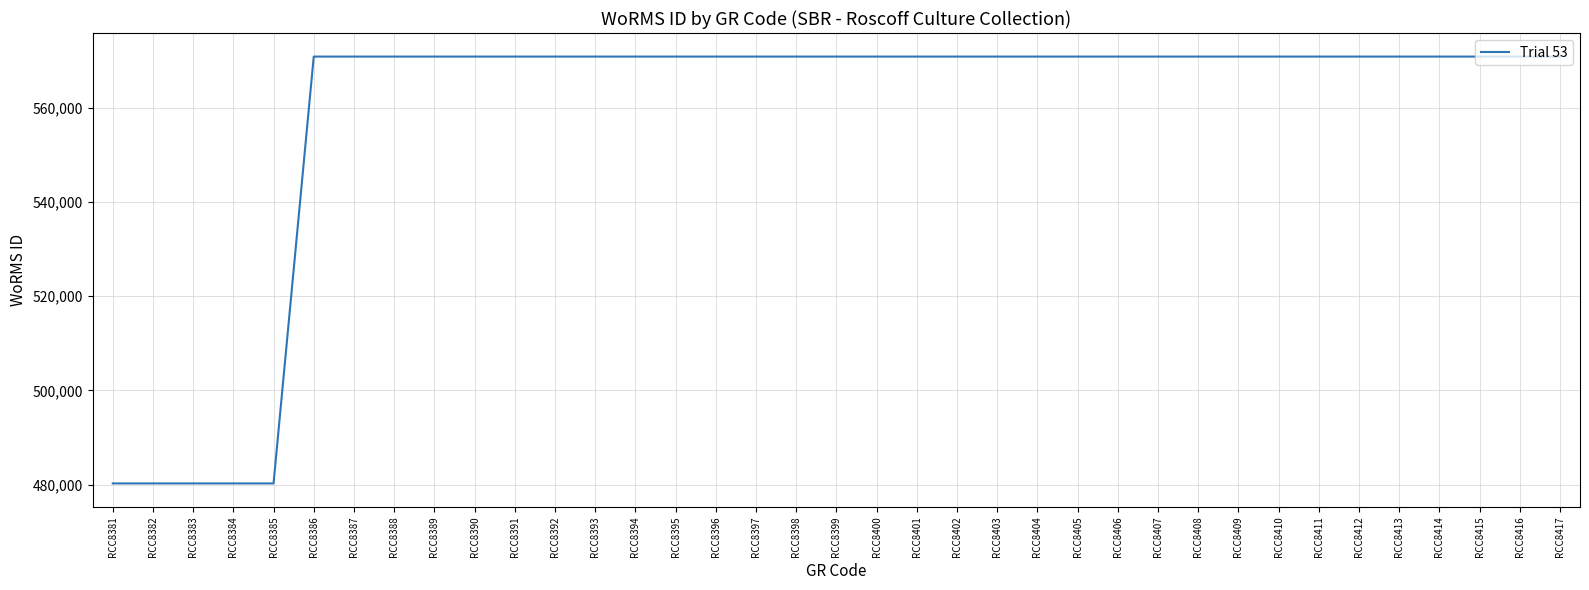

Is it true that the value at RCC8406 is 570802?

True